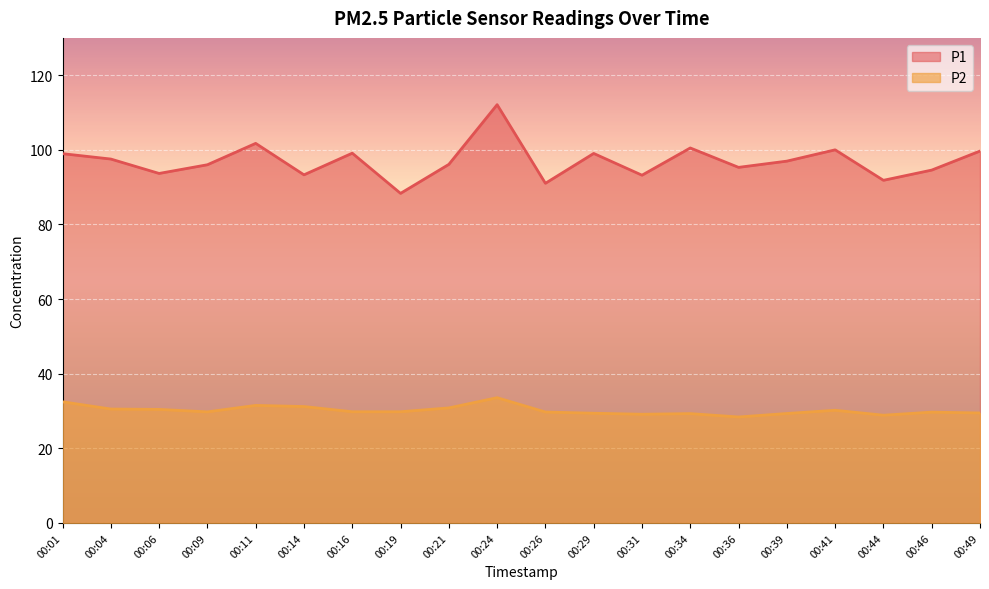

Which category has the lowest value across all series?

00:36